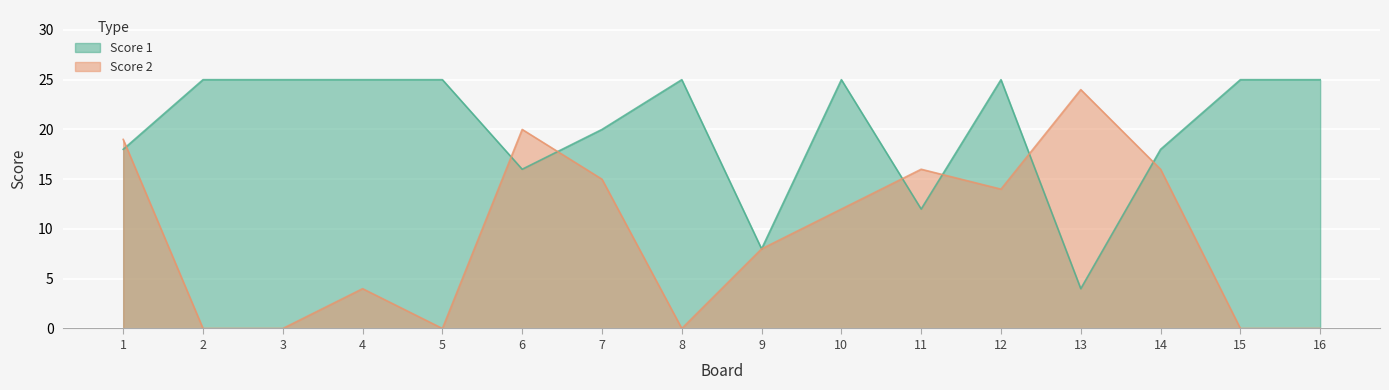

What is the value of the Score 2 point at the 11th from the left?

16